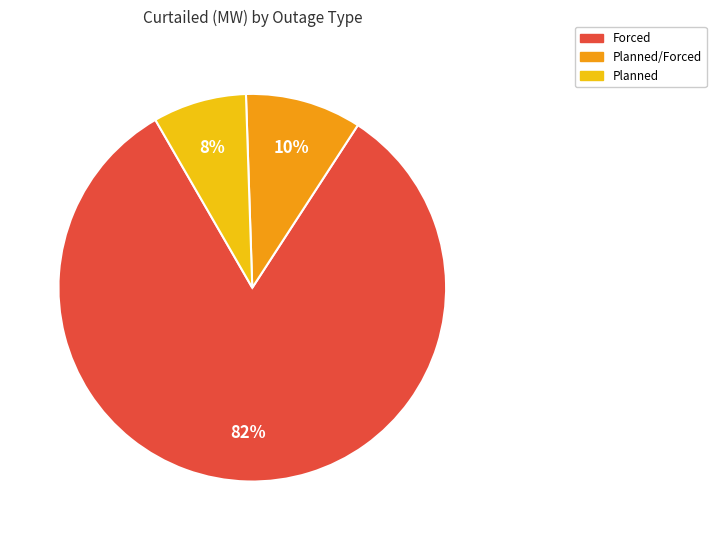

Is there a majority slice in this chart?

Yes